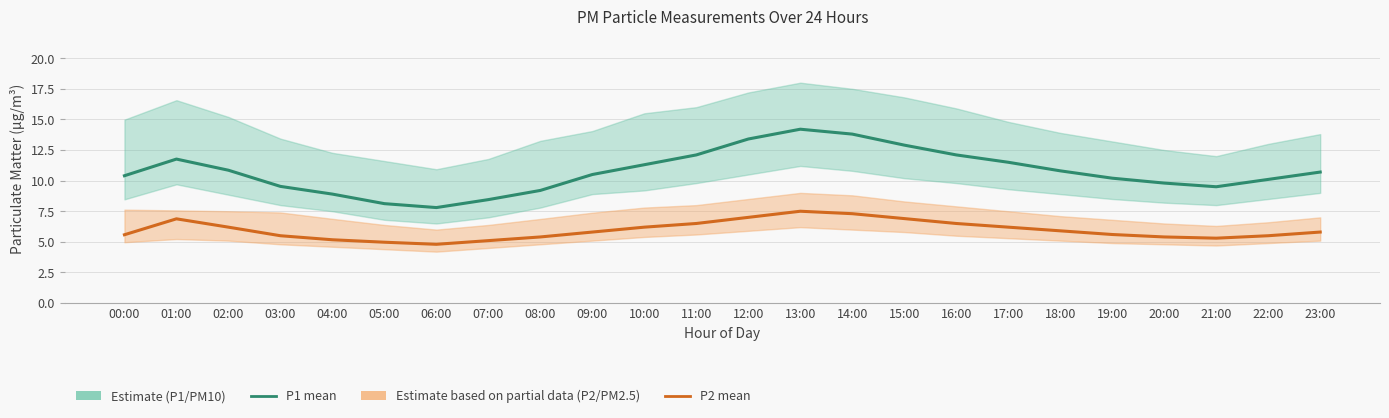

What is the difference between the maximum and minimum values in the P1 (PM10) series?

6.4